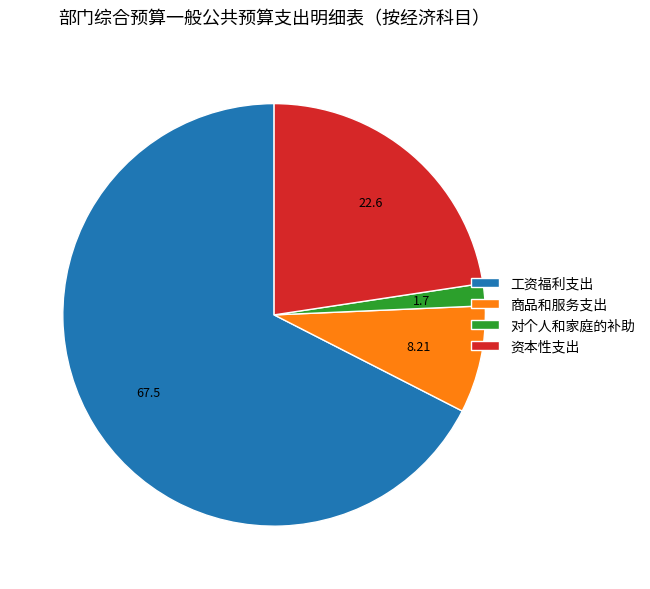

Does 工资福利支出 represent more than half of the total?

Yes